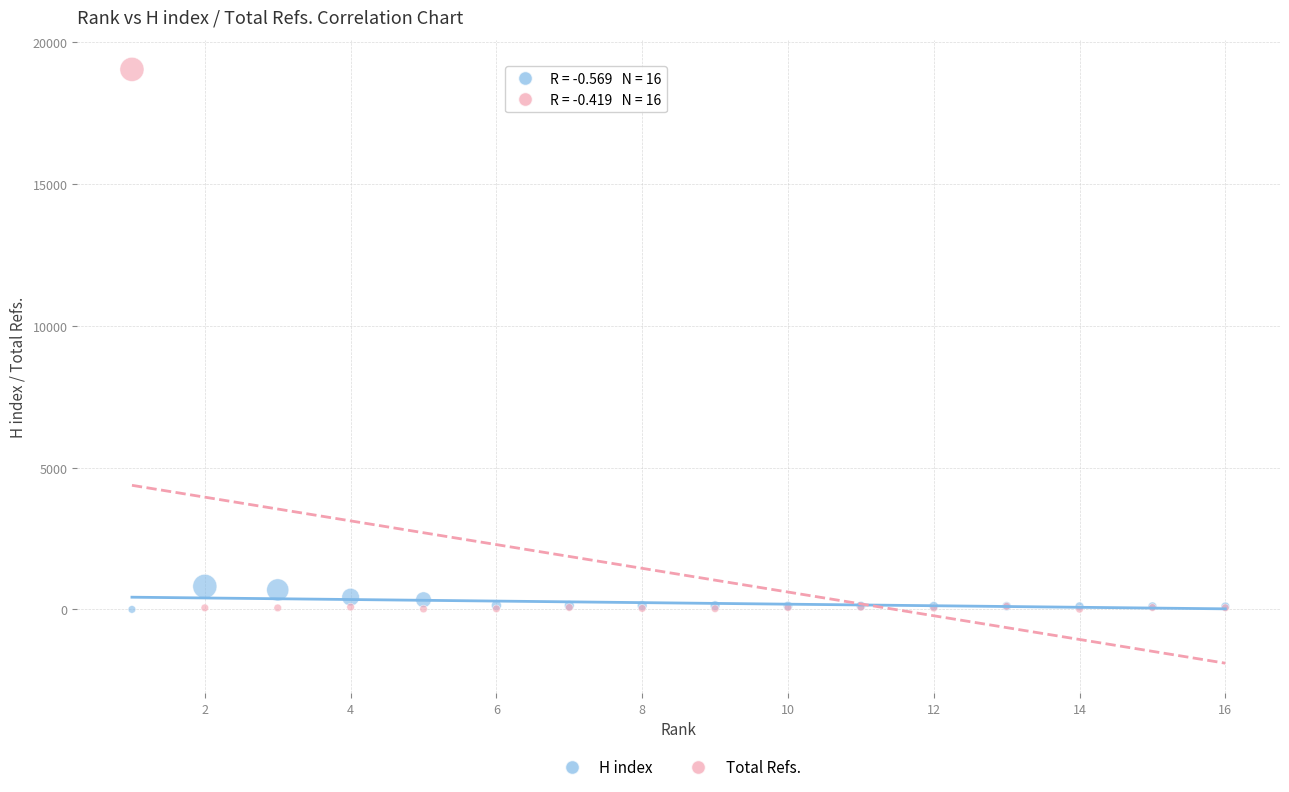

Which series contains the highest Y value?

Total Refs.